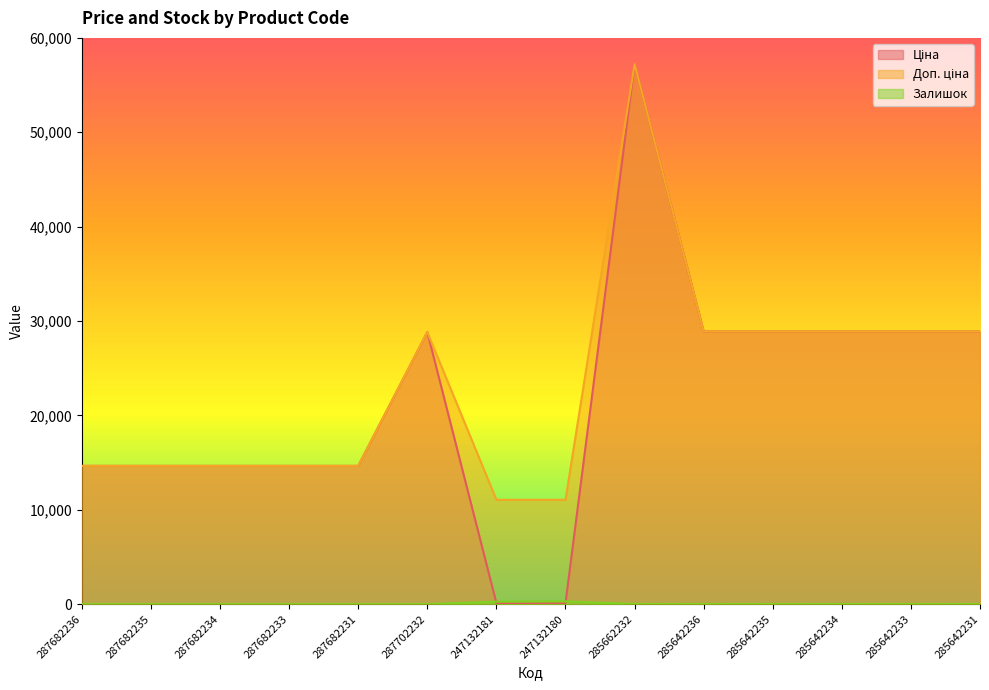

At which label does Залишок reach its peak?

247132180